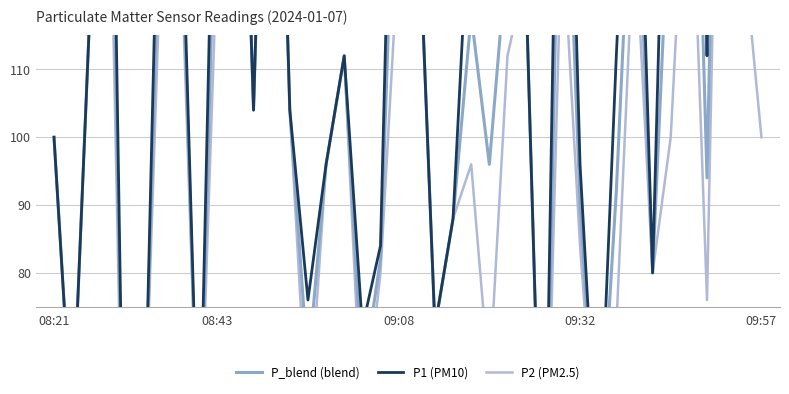

What is the difference between the maximum and minimum values in the P1 (PM10) series?

216.0